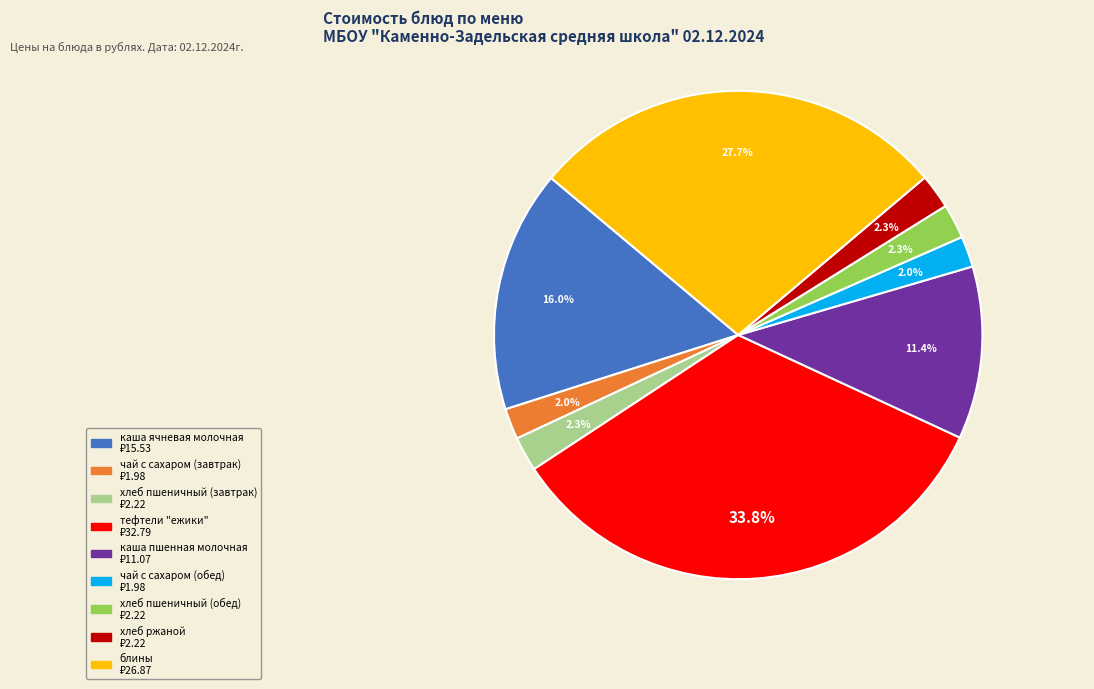

What is the largest slice in the pie chart?

тефтели "ежики"